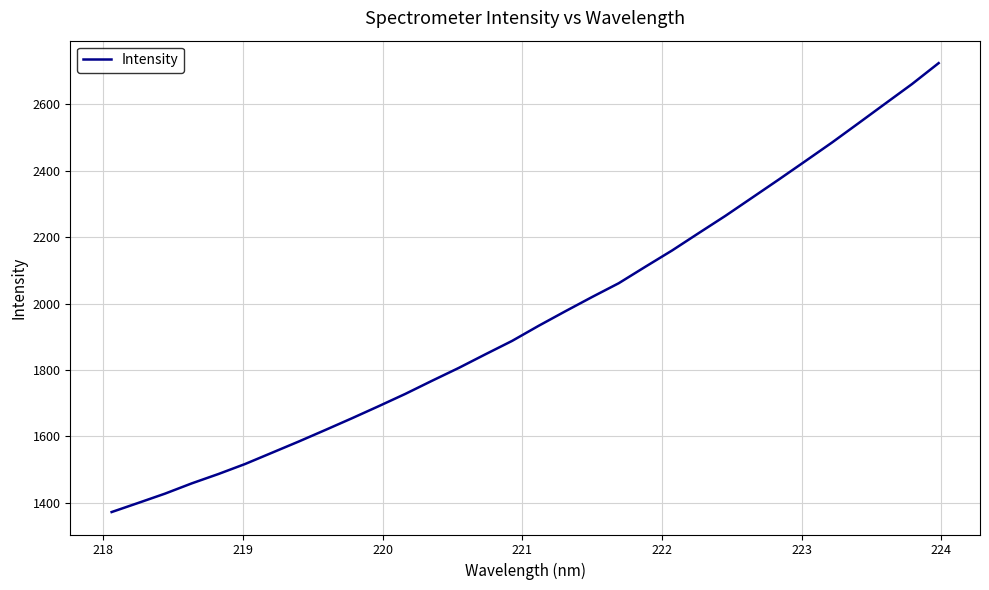

What is the difference between the maximum and minimum values?

1351.4